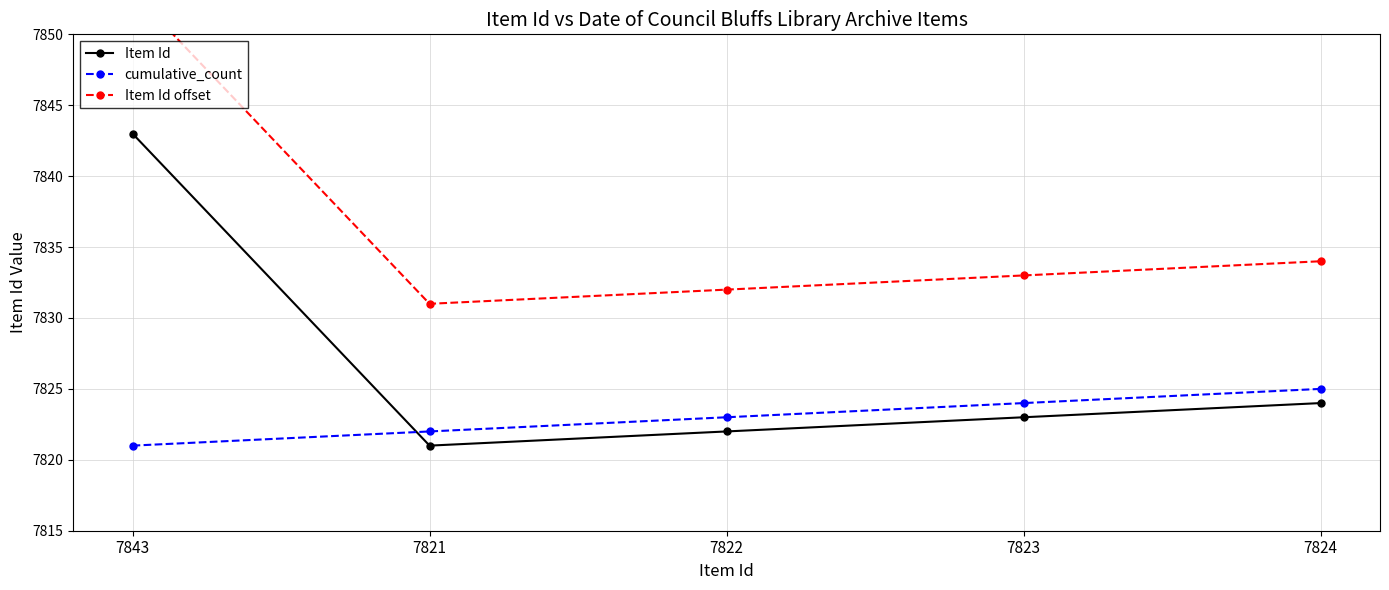

Does the chart have visible grid lines?

Yes